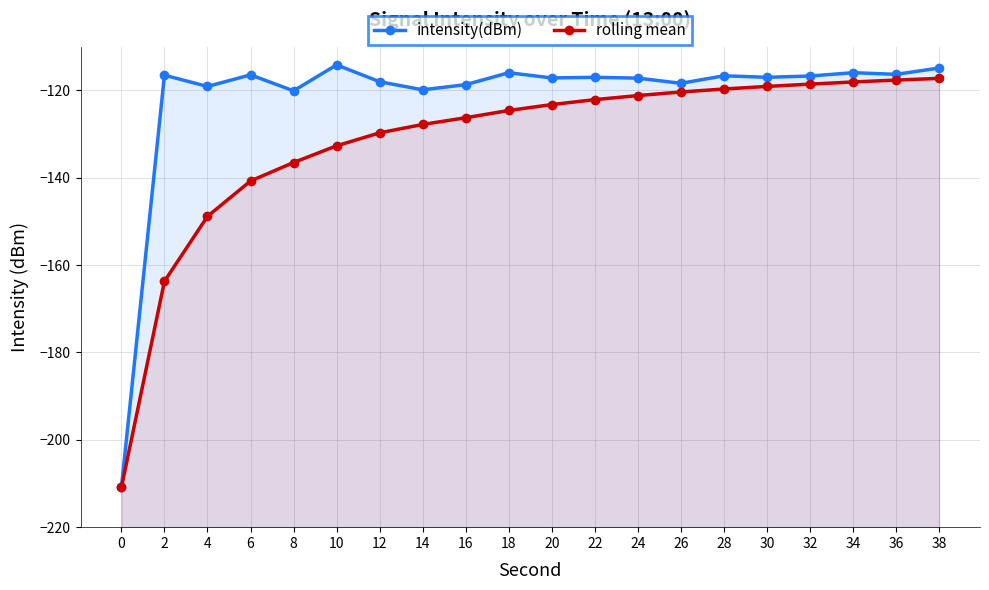

Rank the categories by intensity(dBm) value from highest to lowest.

10, 38, 34, 18, 36, 6, 2, 28, 32, 30, 22, 20, 24, 12, 26, 16, 4, 14, 8, 0